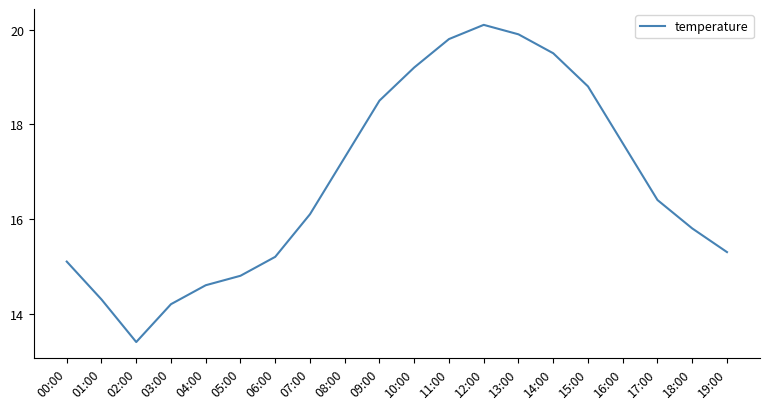

What is the maximum value shown in the chart?

20.1